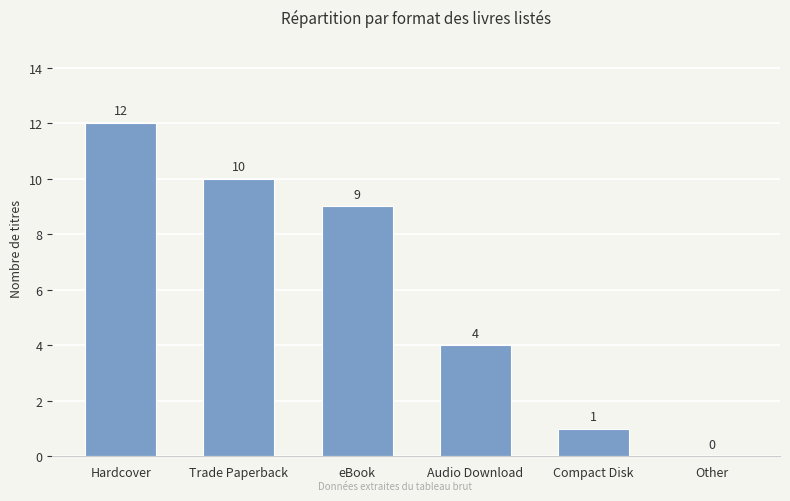

Read the value at eBook.

9